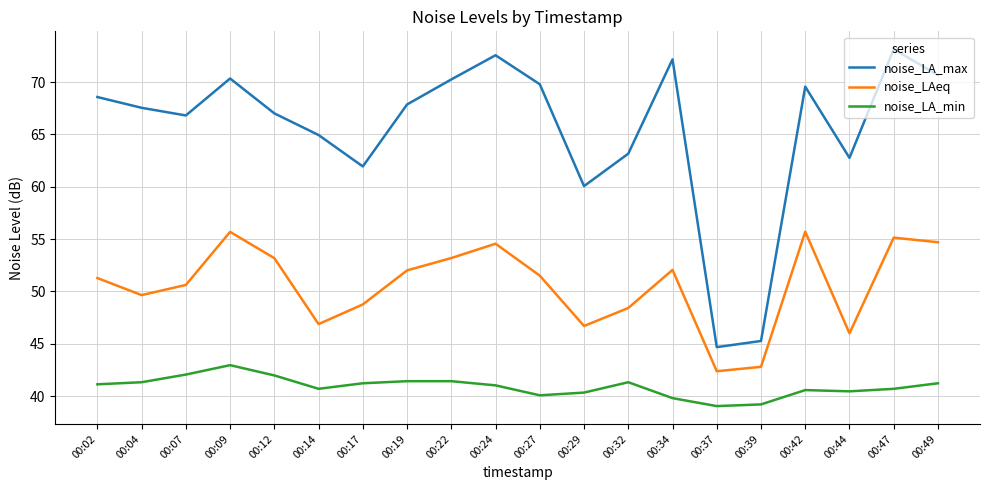

Does the chart have visible grid lines?

Yes